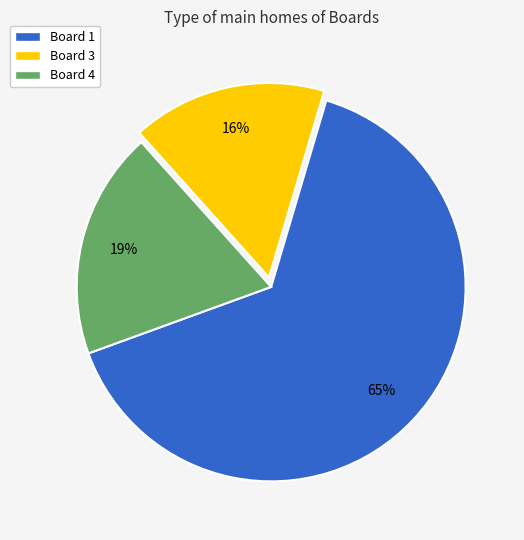

To the nearest percent, what is the difference between the largest and smallest slice percentages?

49%